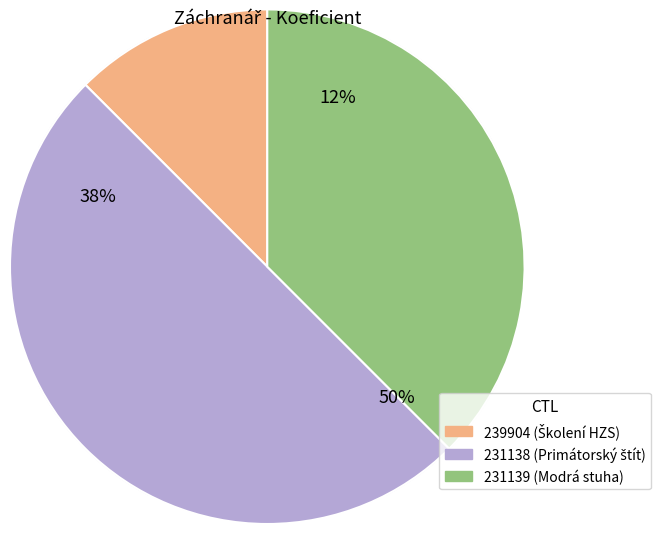

Is there a majority slice in this chart?

No